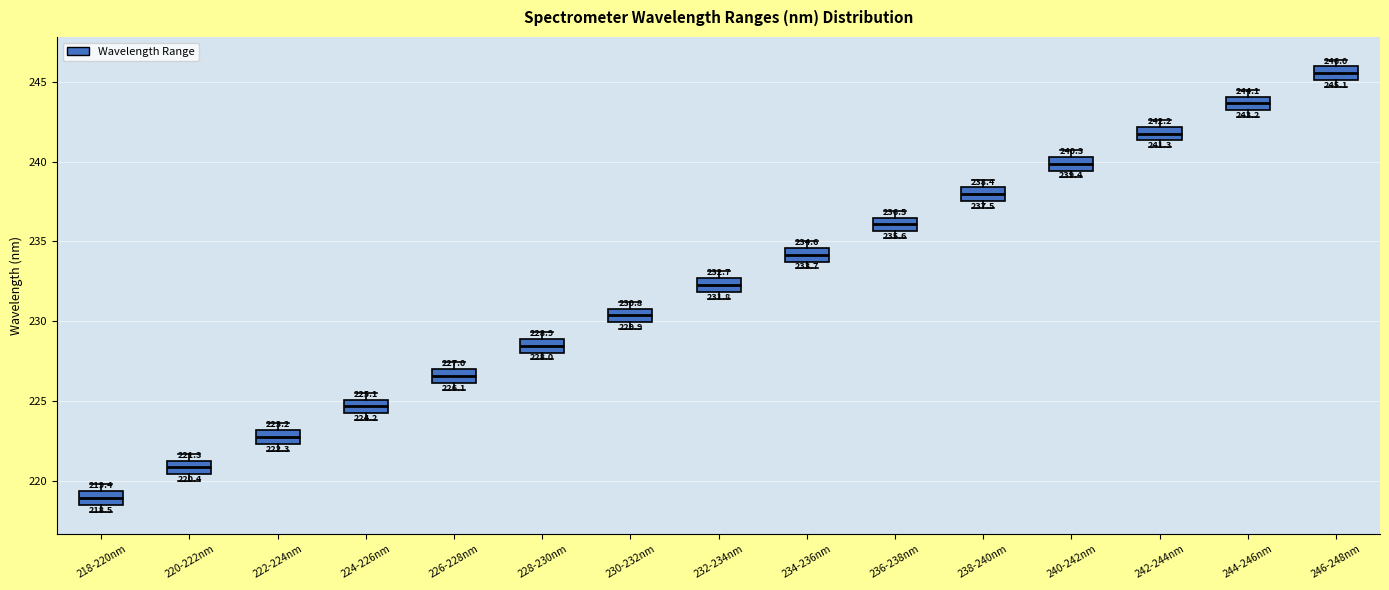

Which box has the lowest median line?

218-220nm